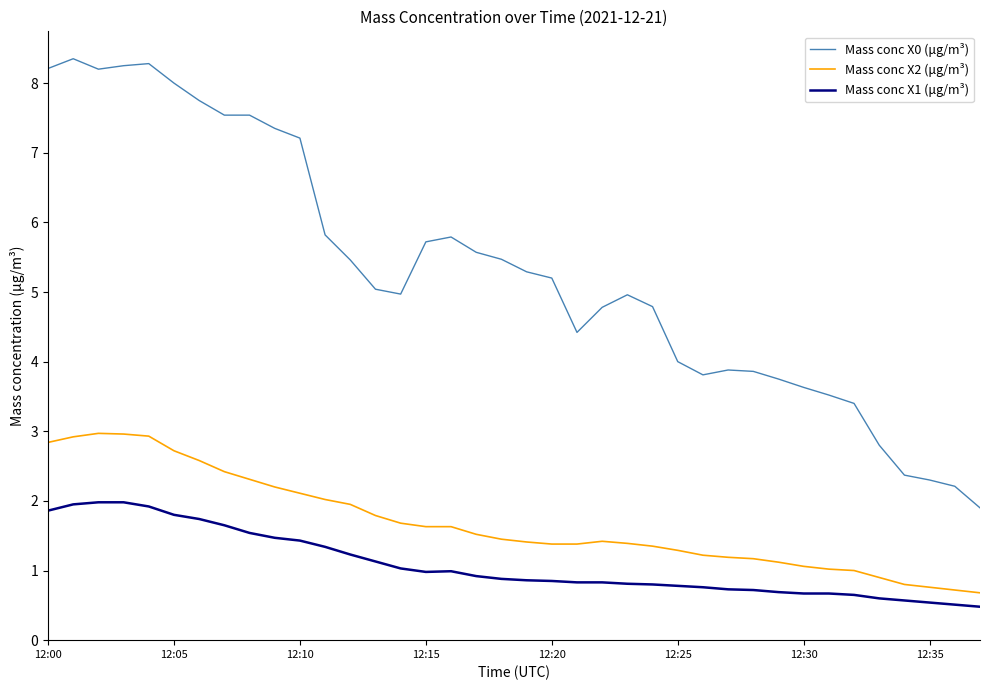

What is the maximum value for Mass conc X2 (μg/m³)?

3.0